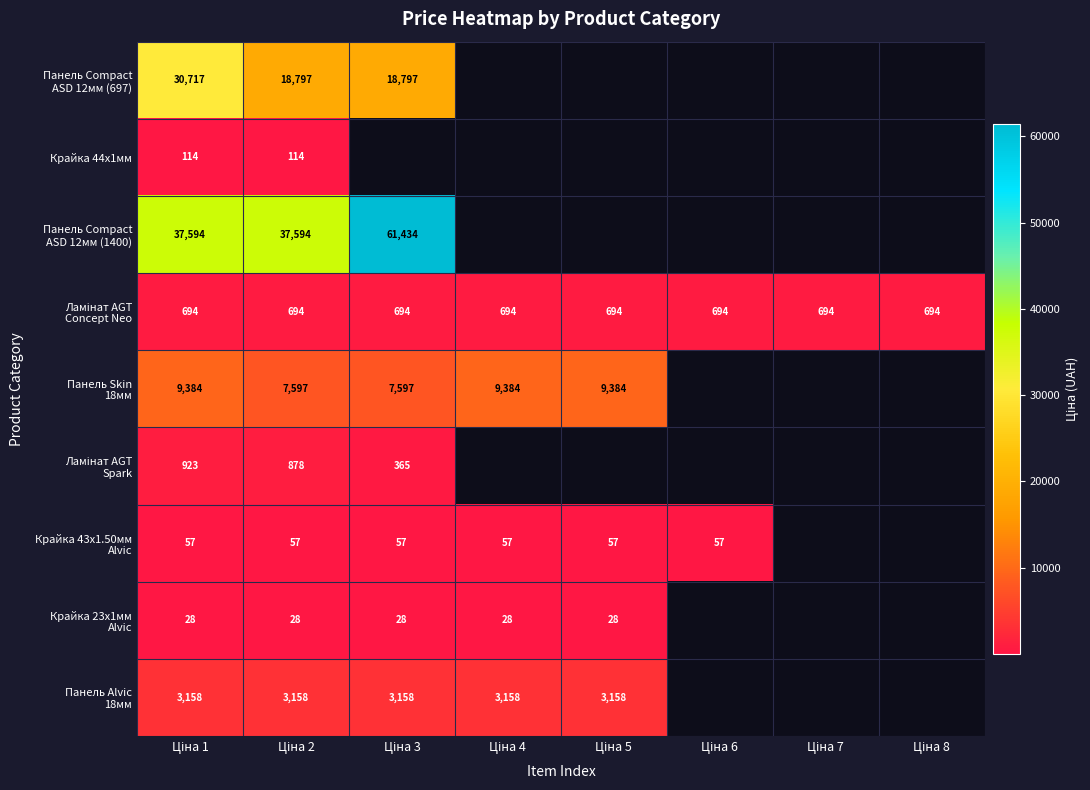

Is the value of Панель Compact ASD 12мм (697) at Ціна 4 greater than the value of Крайка 23x1мм Alvic at Ціна 6?

No